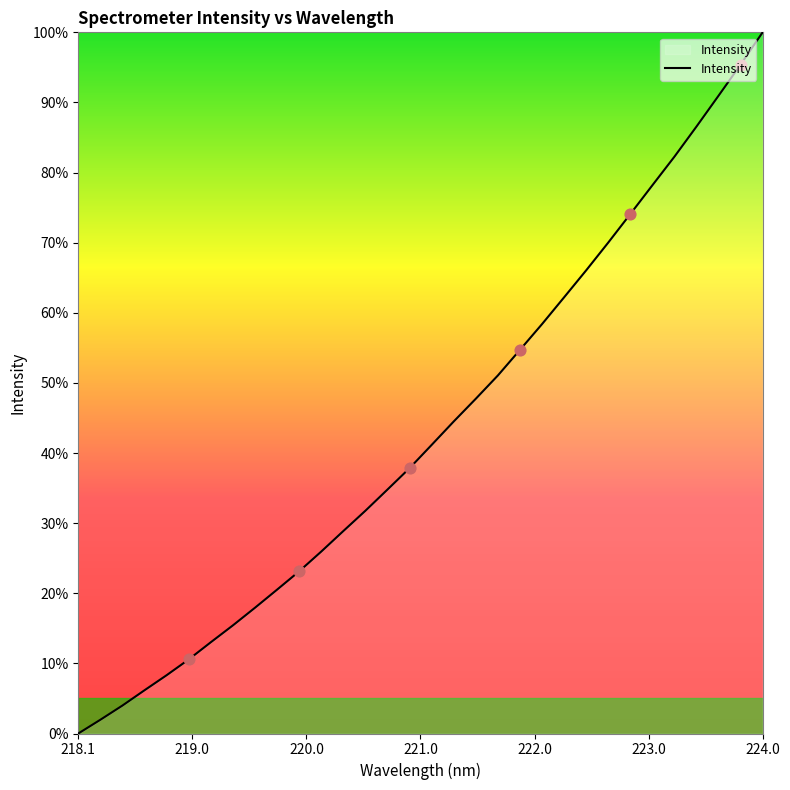

How many lines are shown in the chart?

1